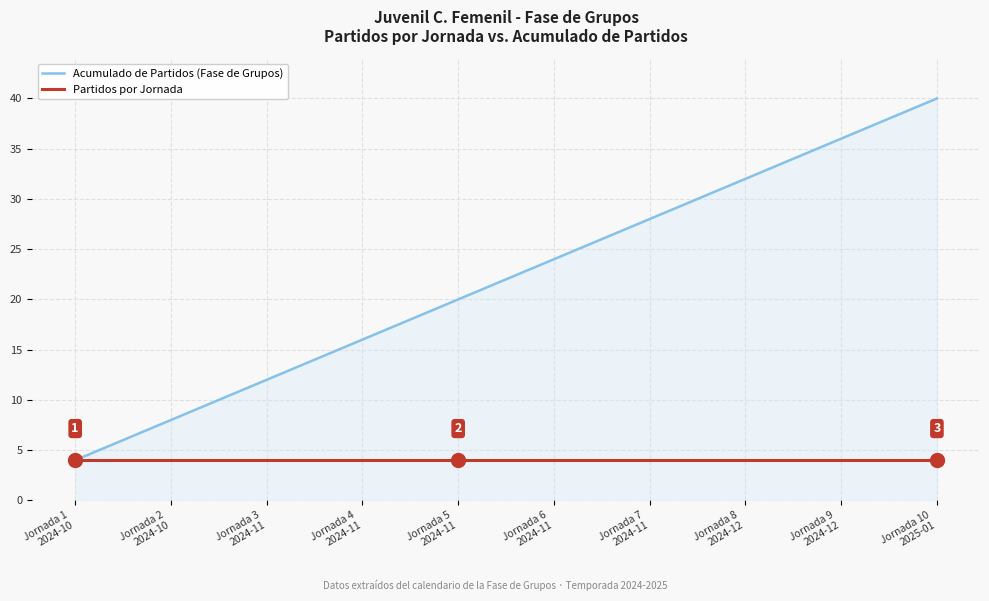

What is the smallest value displayed?

4